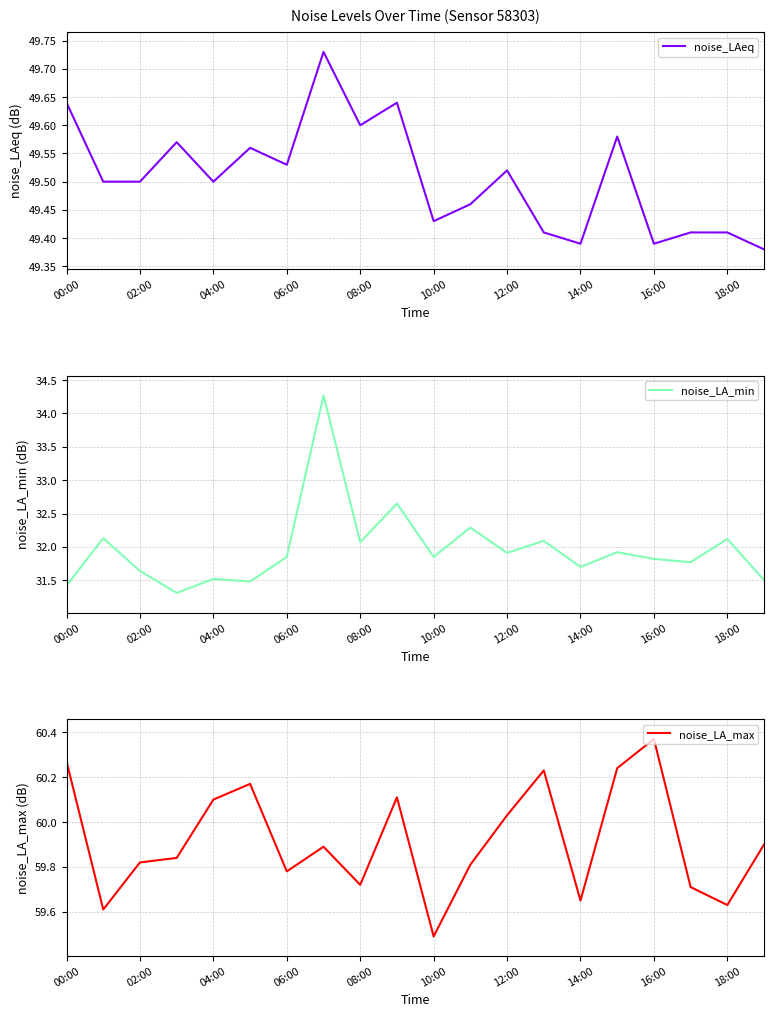

At which label is noise_LA_max closest to 59?

10:00